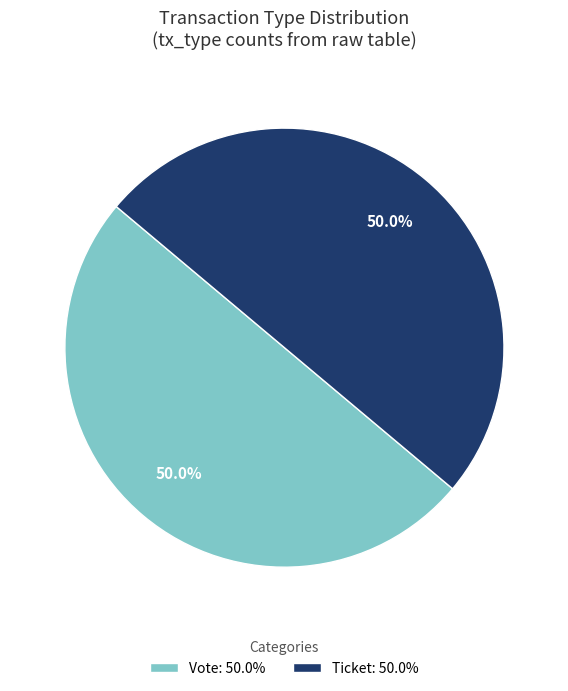

What percentage do Ticket: 50.0% and Vote: 50.0% together represent?

100.0%